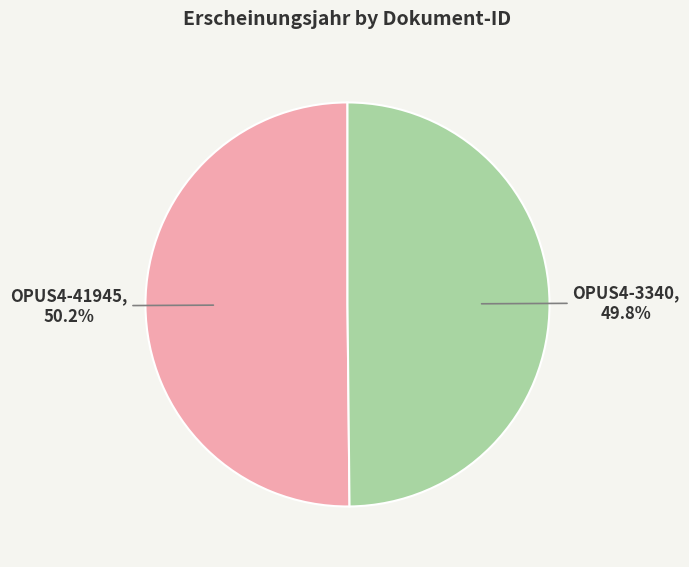

Combined, do OPUS4-41945 and OPUS4-3340 account for over 50%?

Yes